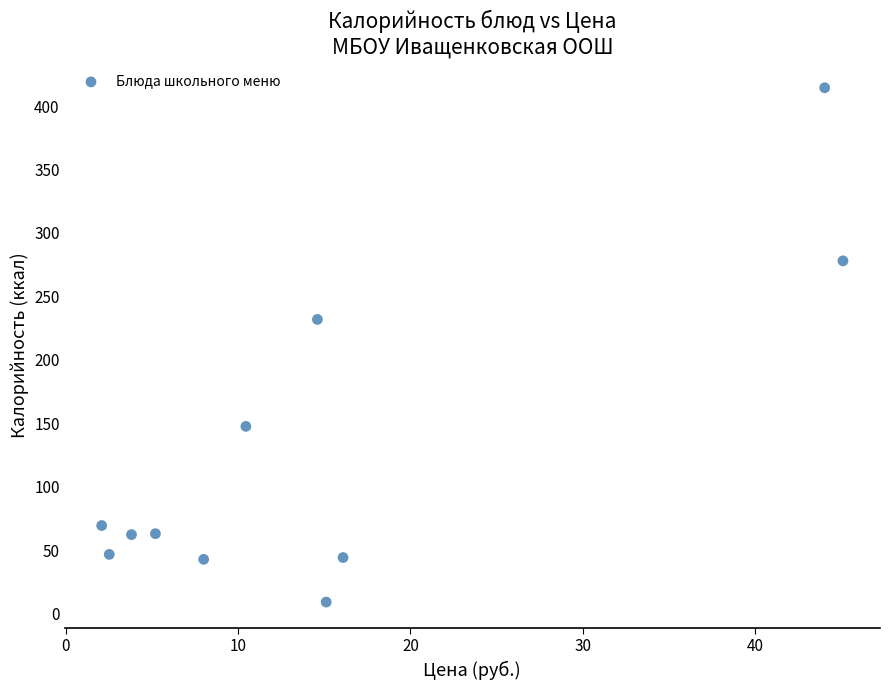

What is the average Y value?

128.3